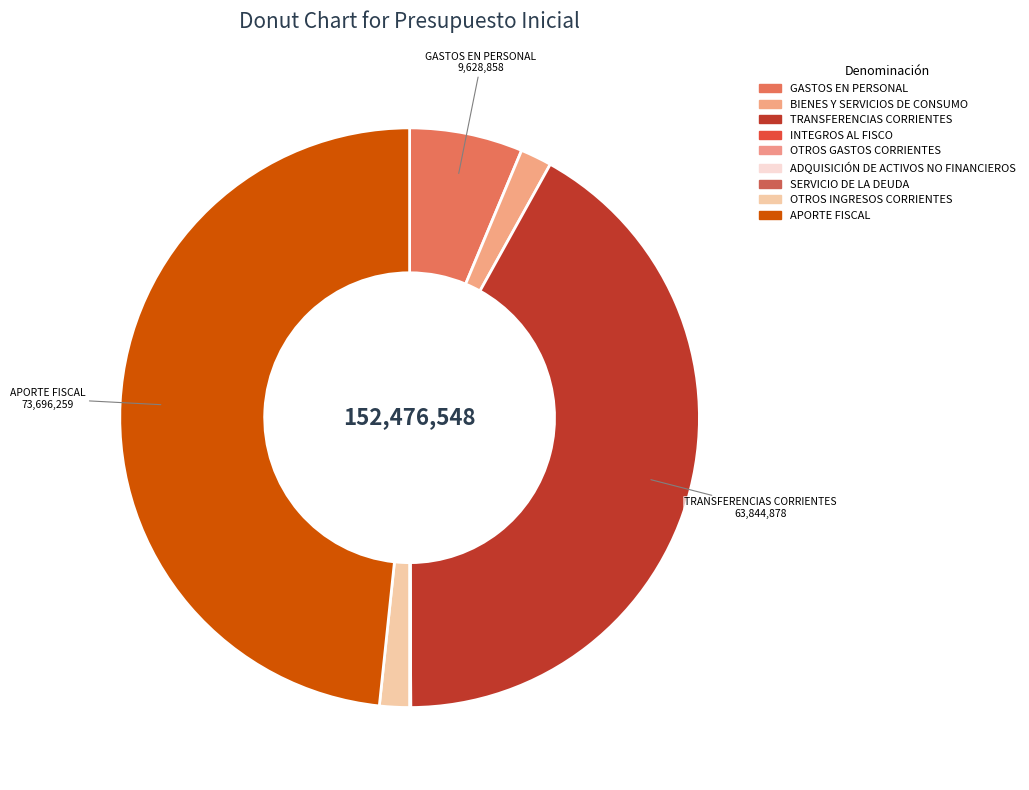

Which category has the smallest portion of the pie?

SERVICIO DE LA DEUDA